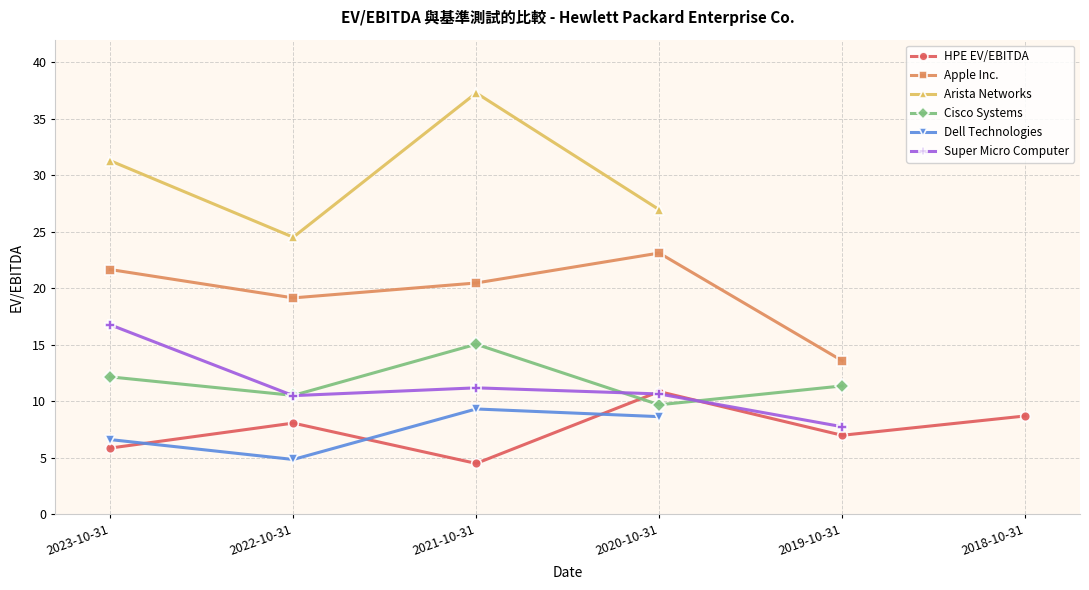

At which category does Cisco Systems reach its first local peak?

2021-10-31